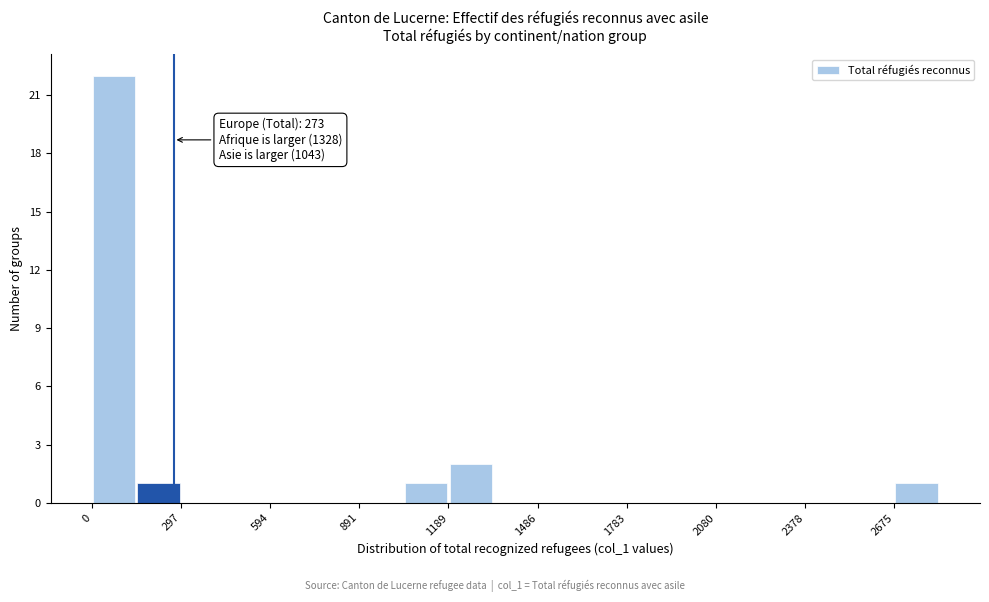

Read against the x-axis, roughly where is the centre of the tallest bar?

50